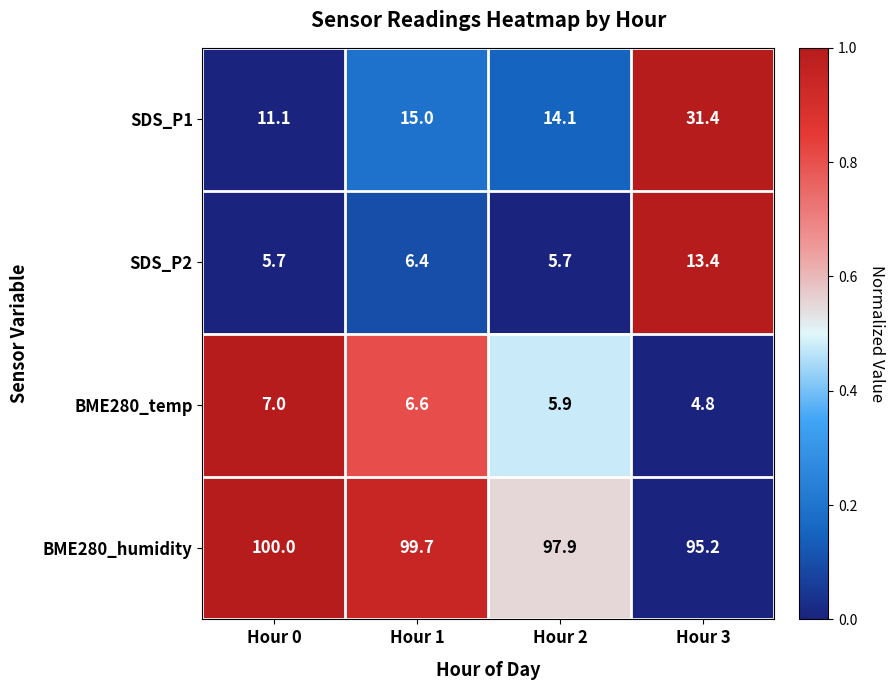

Count the number of categories in the chart.

4